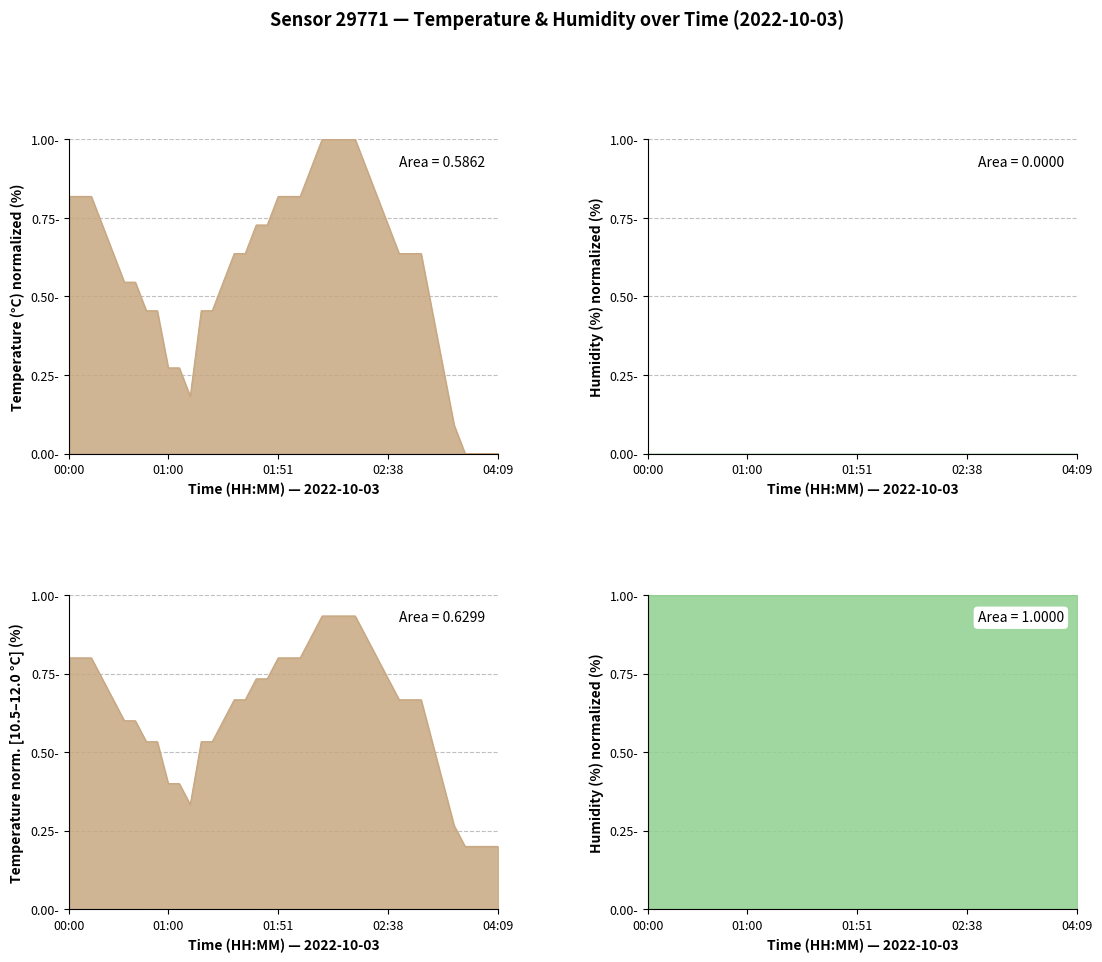

The value at 03:18 is 0.6. True or false?

True